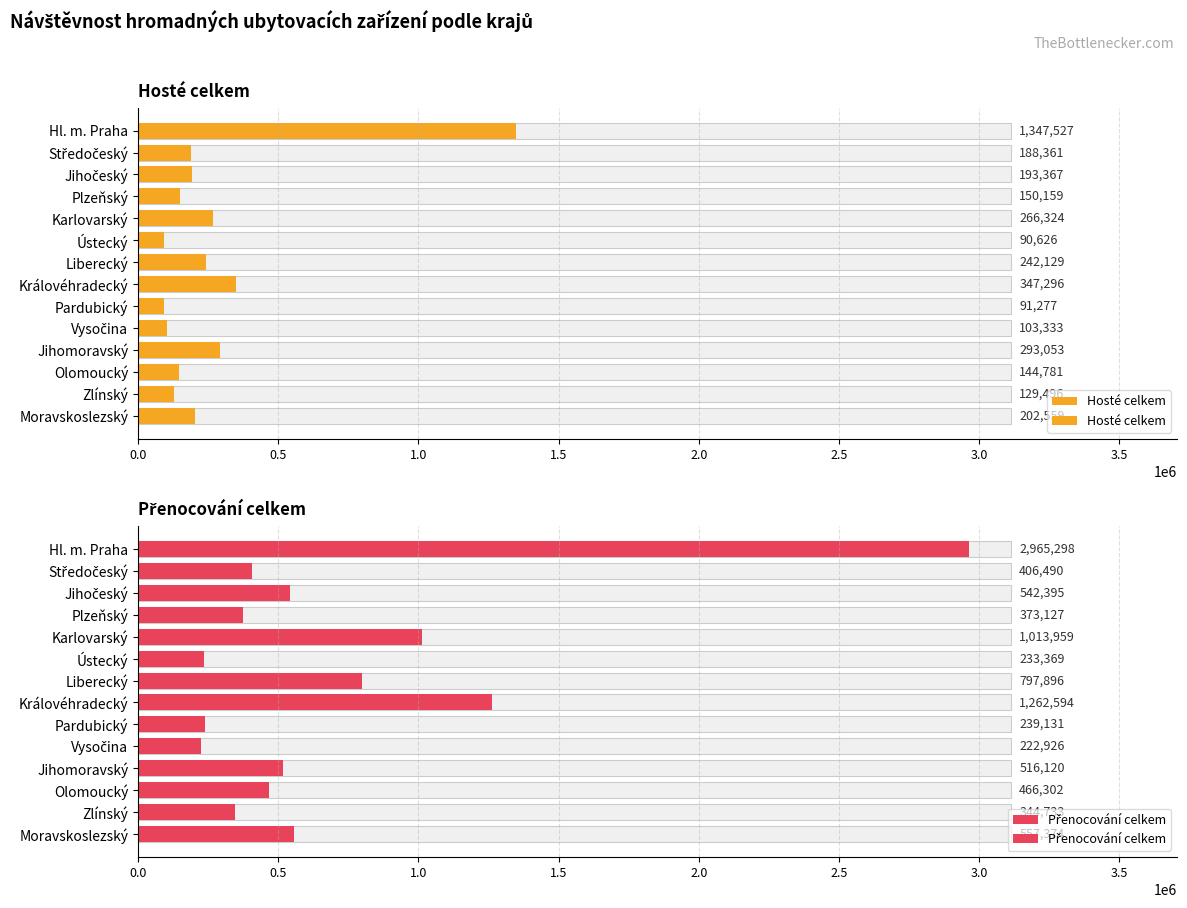

What is the difference between the highest and lowest values at Středočeský?

218129